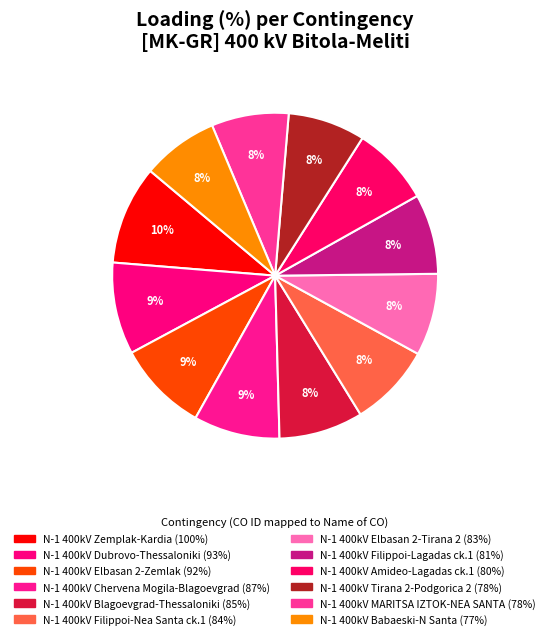

What percentage is the N-1 400kV Babaeski-N Santa slice, to the nearest percent?

8%